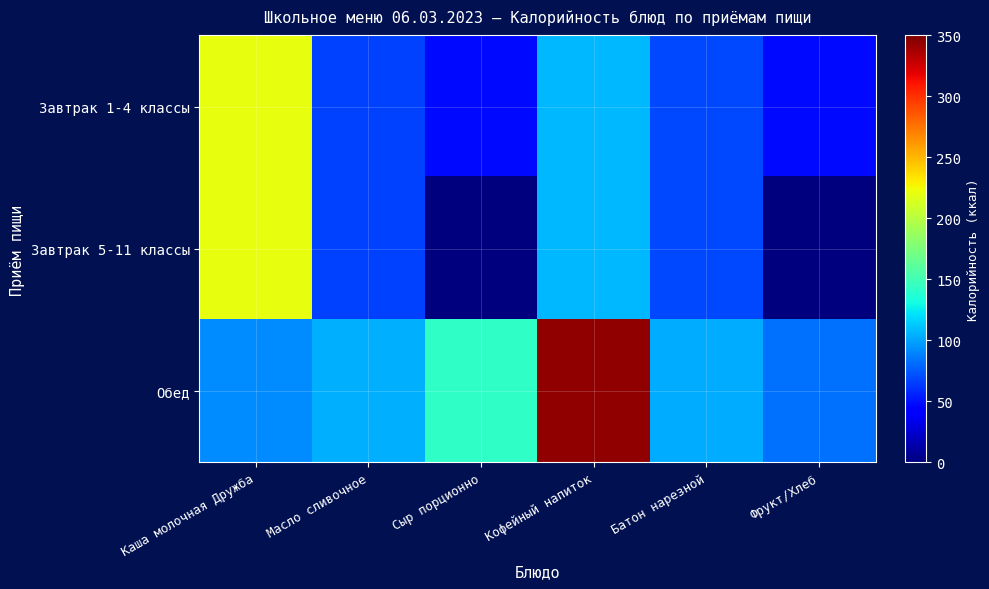

What is the total value across all series at Сыр порционно?

190.0